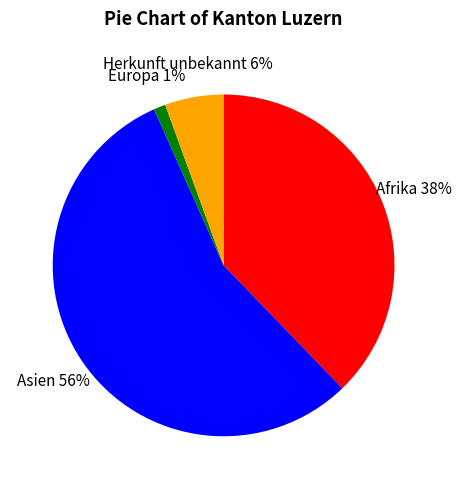

Is it true that Herkunft unbekannt is 13% of the pie?

False